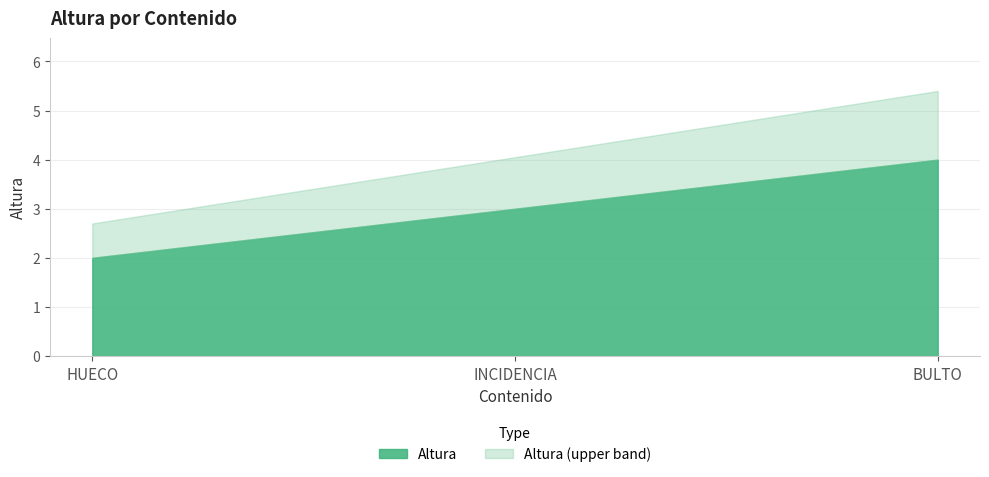

What is the label of the 2nd point from the right?

INCIDENCIA